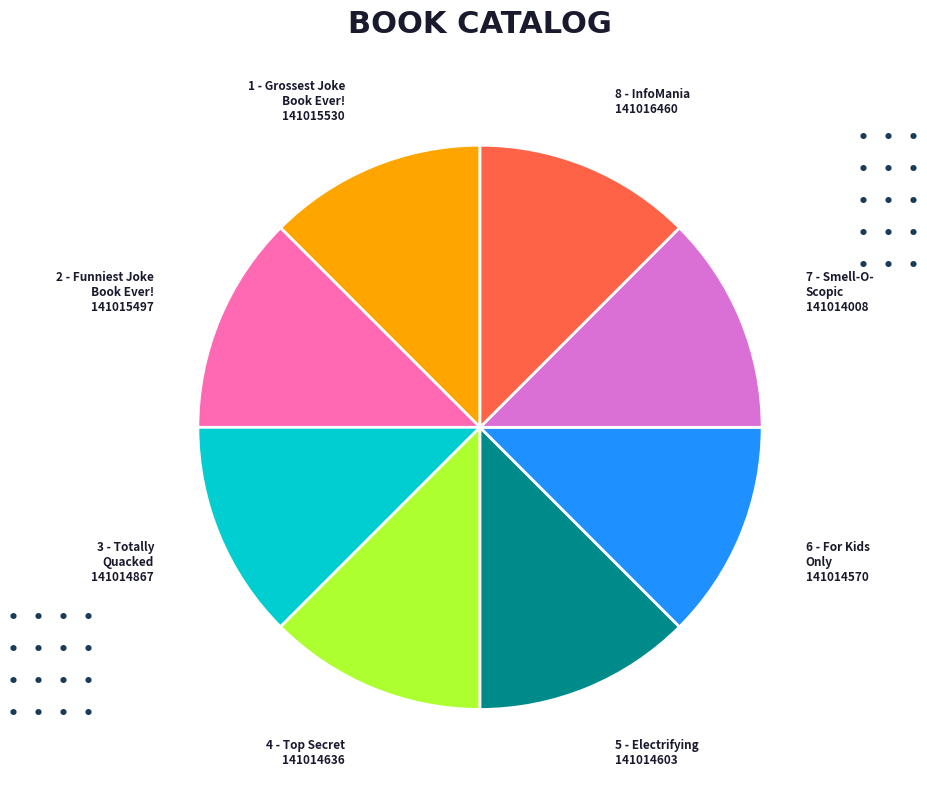

Is there any slice that represents more than half of the pie?

No